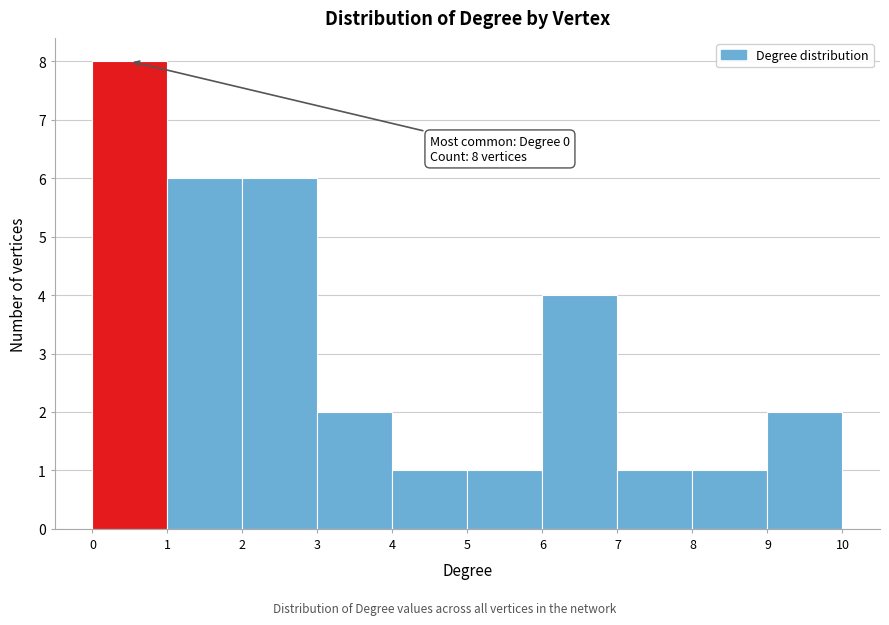

Over which range of the x-axis is the bar tallest?

0 to 1